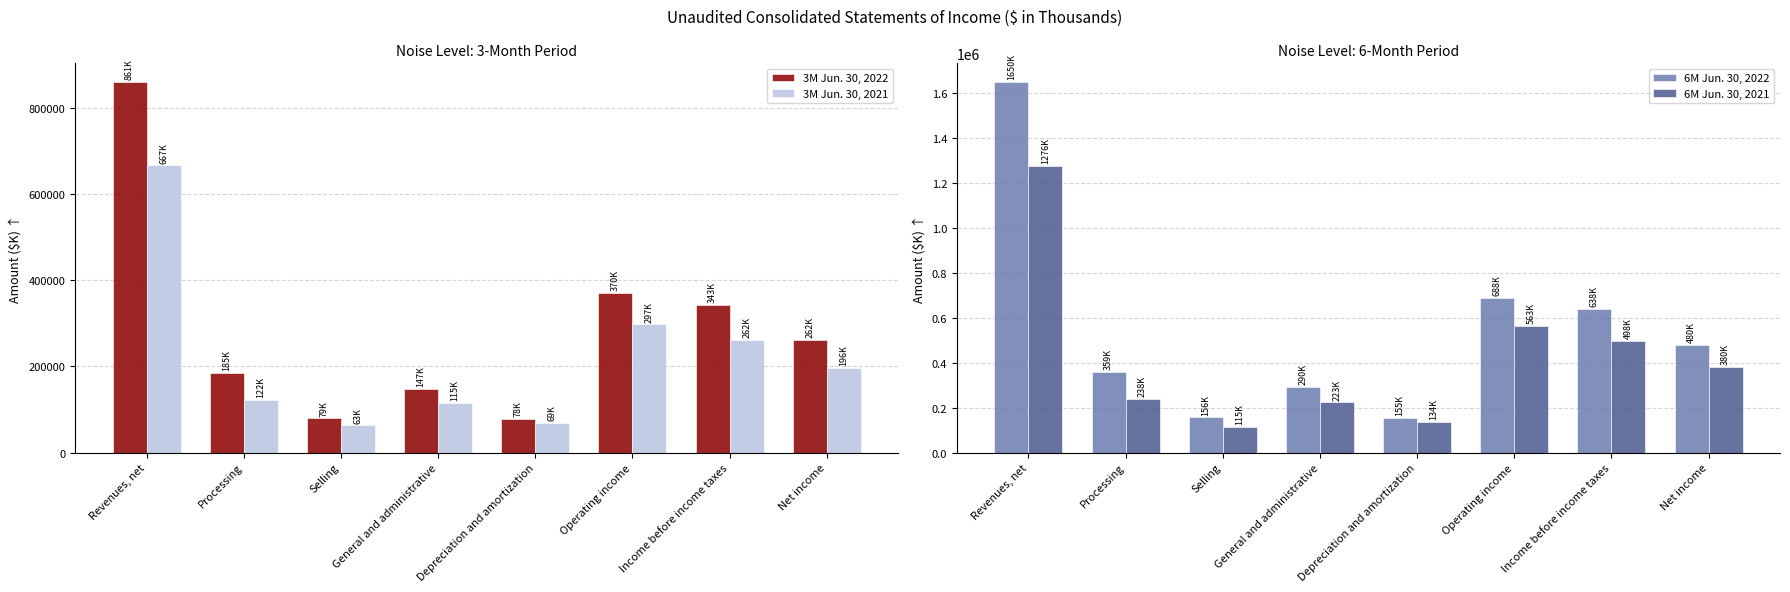

Rank the series by their maximum value, from highest to lowest.

6M Jun. 30, 2022, 6M Jun. 30, 2021, 3M Jun. 30, 2022, 3M Jun. 30, 2021